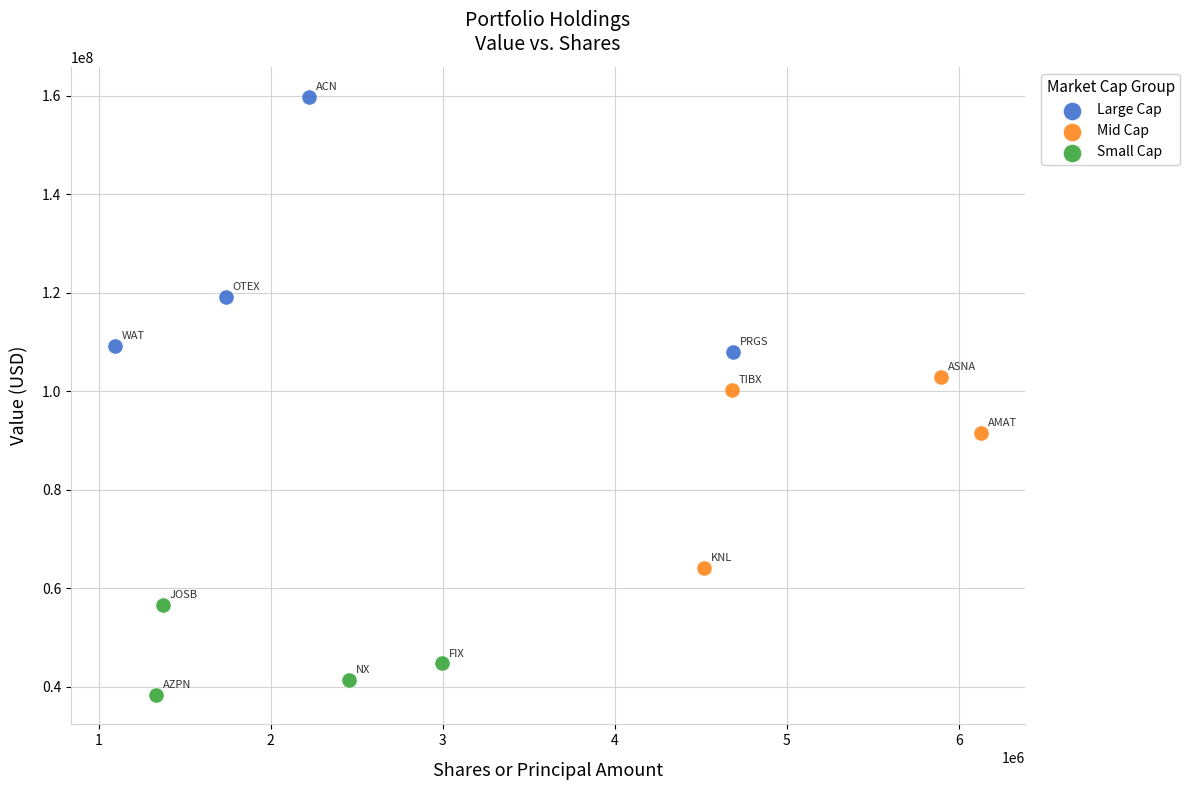

Which series reaches the maximum Y coordinate?

Large Cap